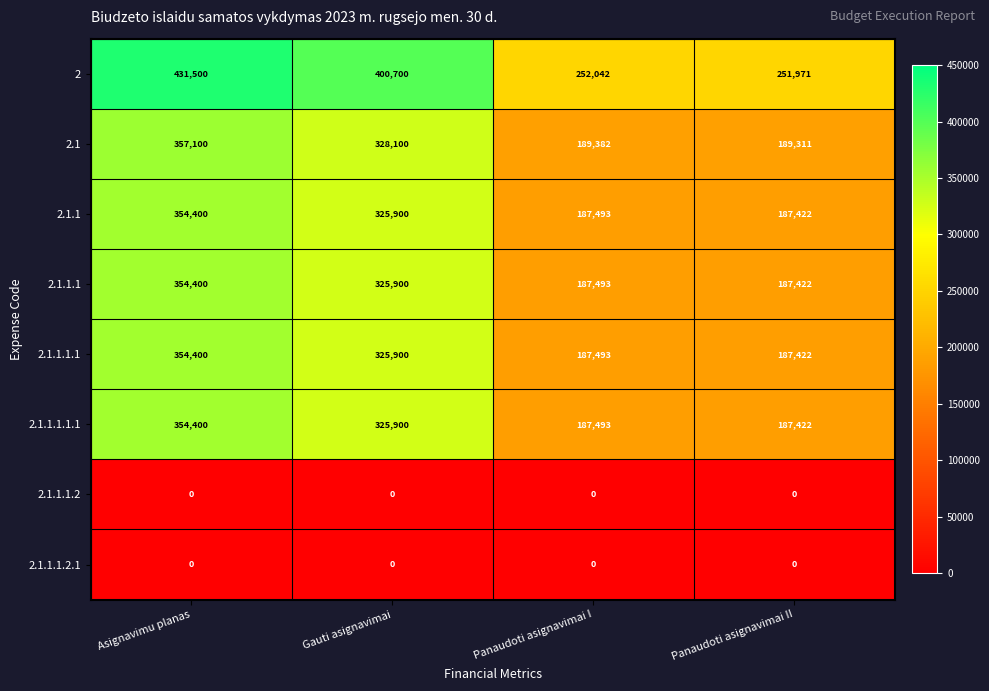

What value does the 2 series have at Panaudoti asignavimai II?

251971